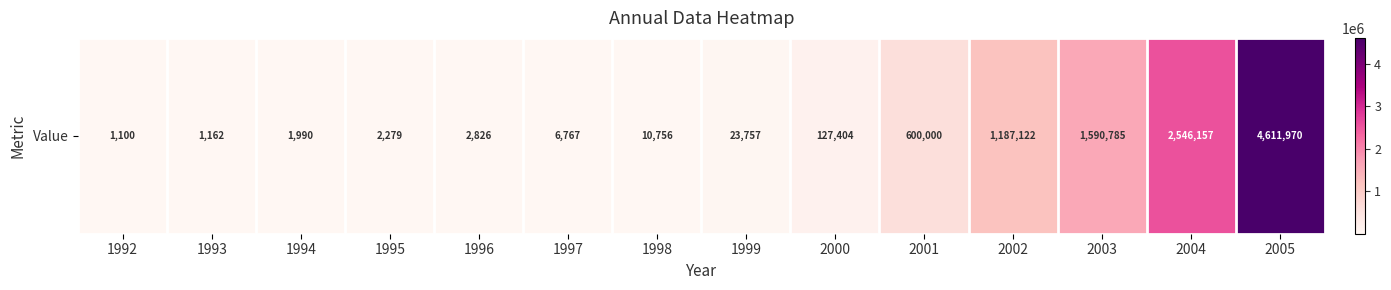

Reading left to right, what are all the values shown in this chart?

1992=1100	1993=1162	1994=1990	1995=2279	1996=2826	1997=6767	1998=10756	1999=23757	2000=127404	2001=600000	2002=1187122	2003=1590785	2004=2546157	2005=4611970